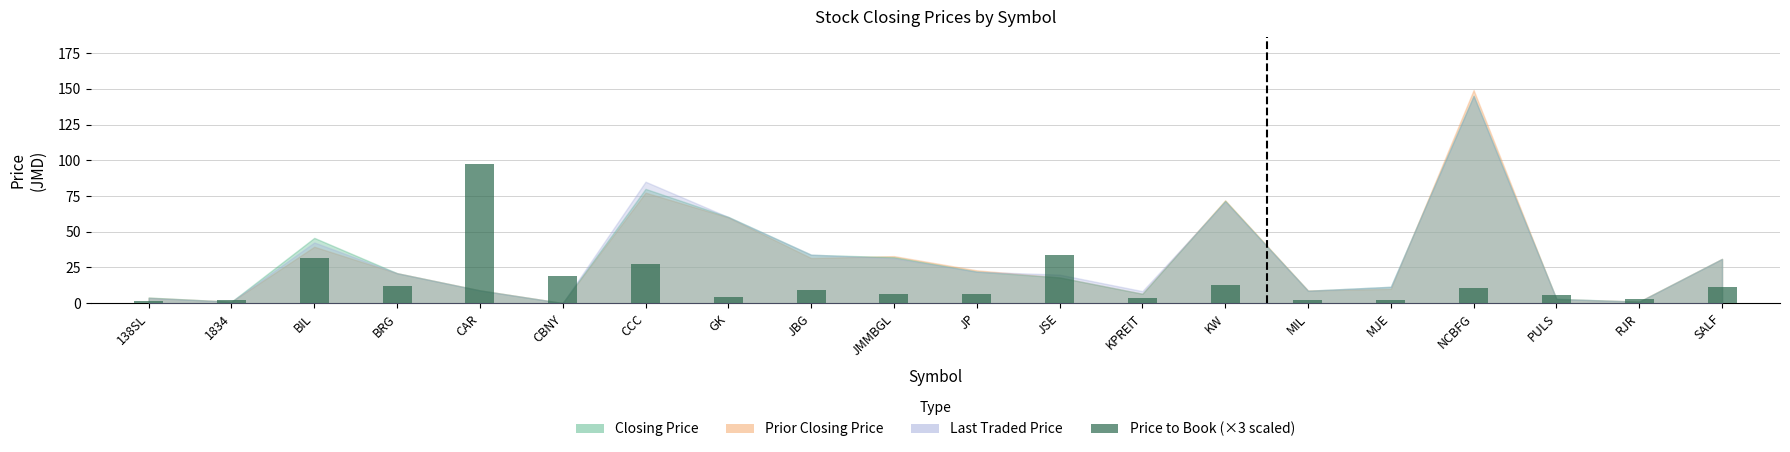

What is the maximum value shown in the chart?

97.4